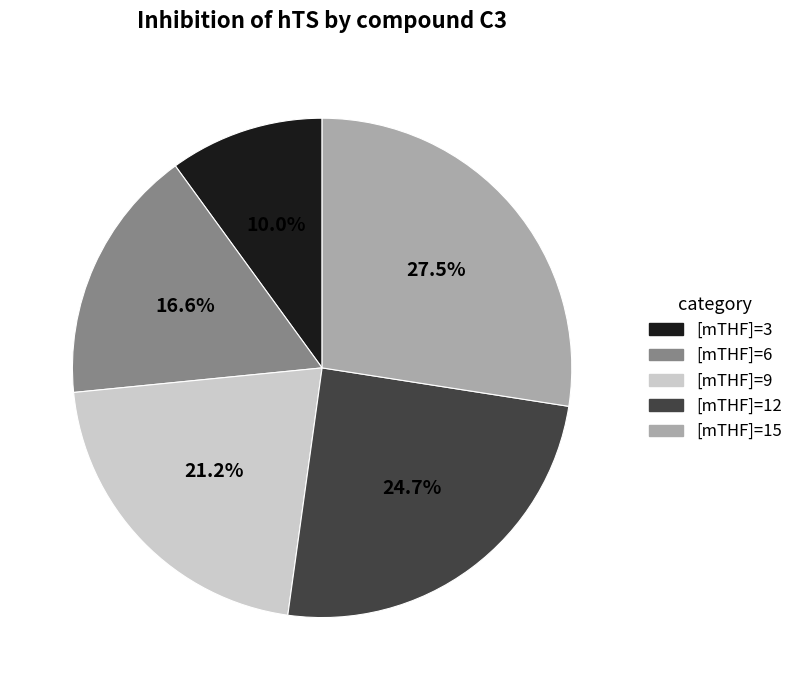

How many segments does this pie chart have?

5